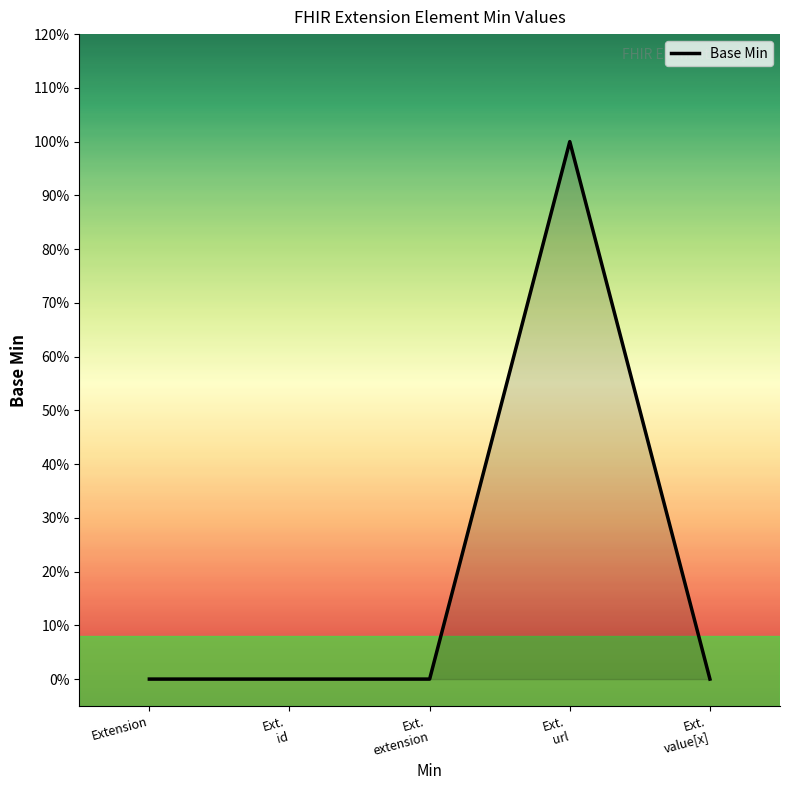

Is it true that the value at Ext.
value[x] is 0?

True